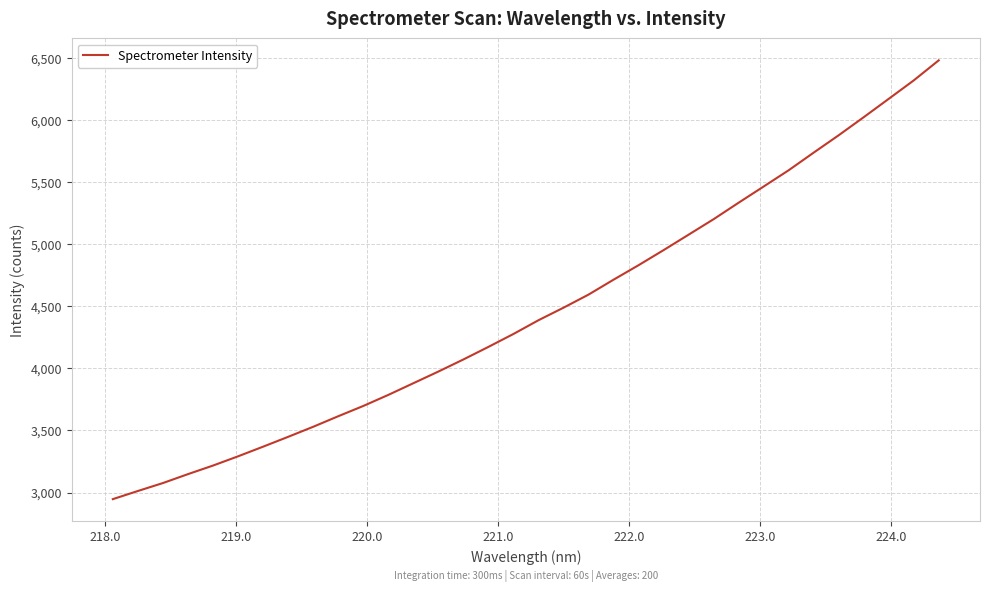

What is the sum of all values?

151753.2